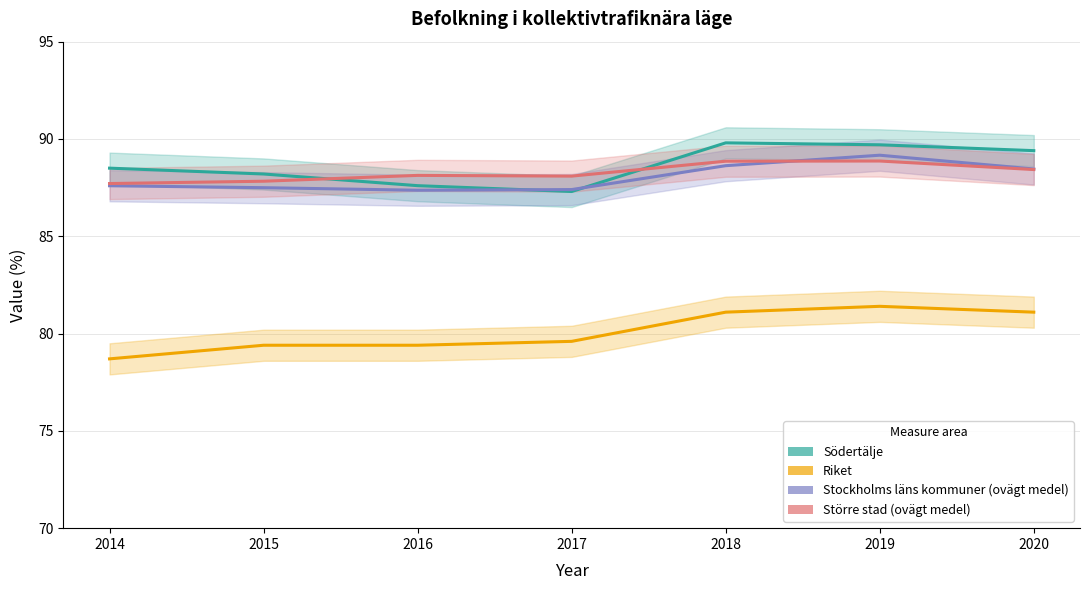

What is the average value of the Stockholms läns kommuner (ovägt medel) series?

88.0